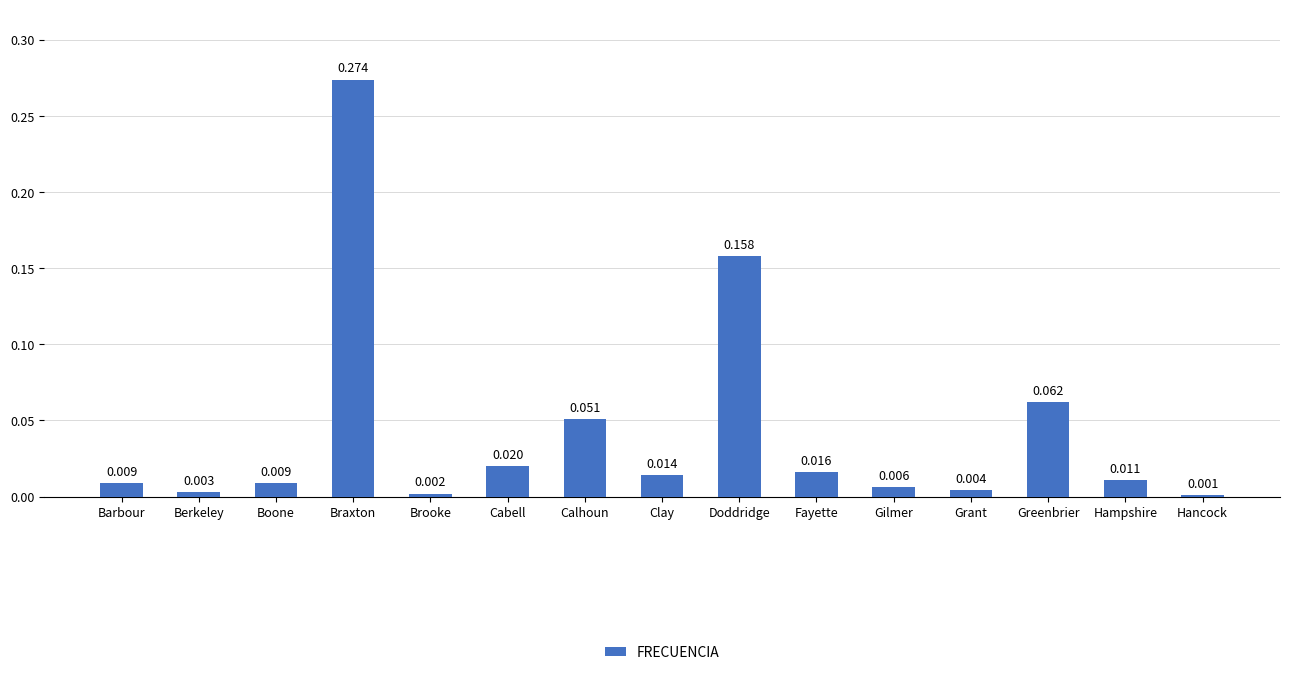

What is the label of the 9th bar from the left?

Doddridge